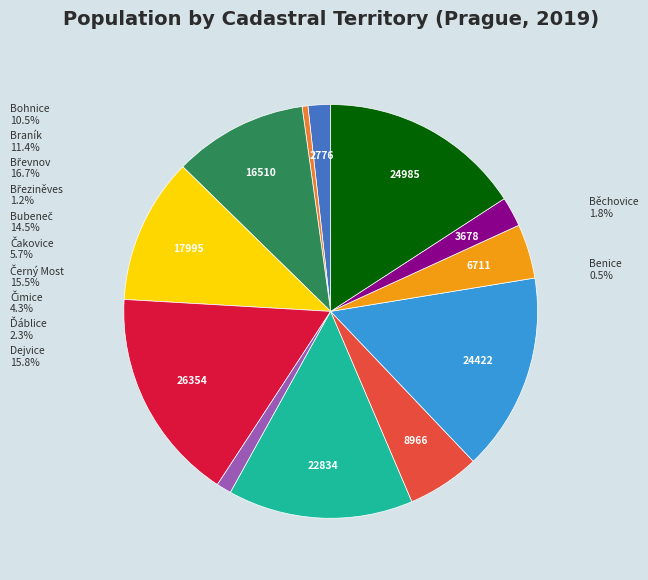

Count the number of slices in the pie.

12